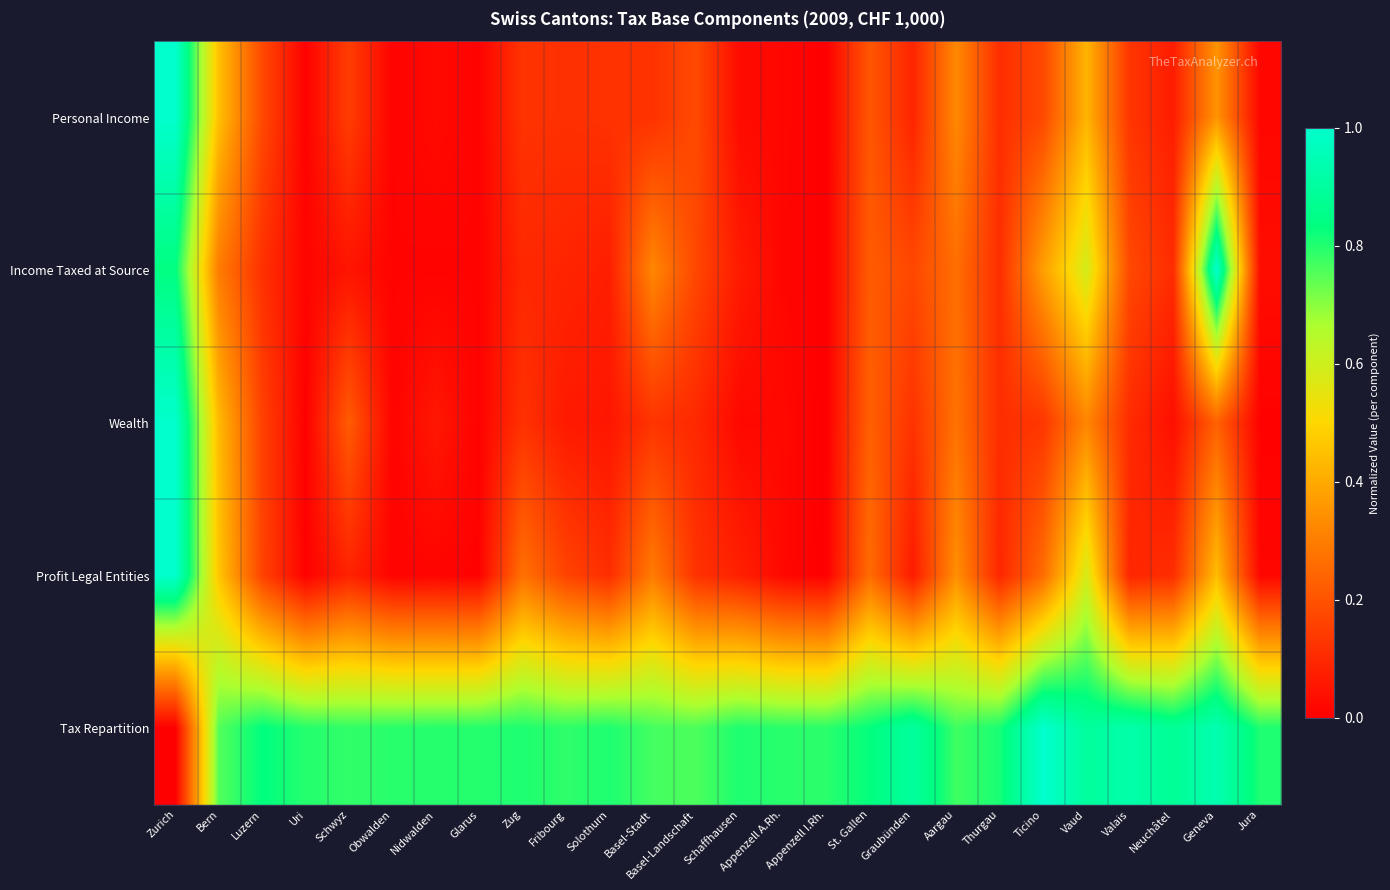

How many data points does each series have?

26